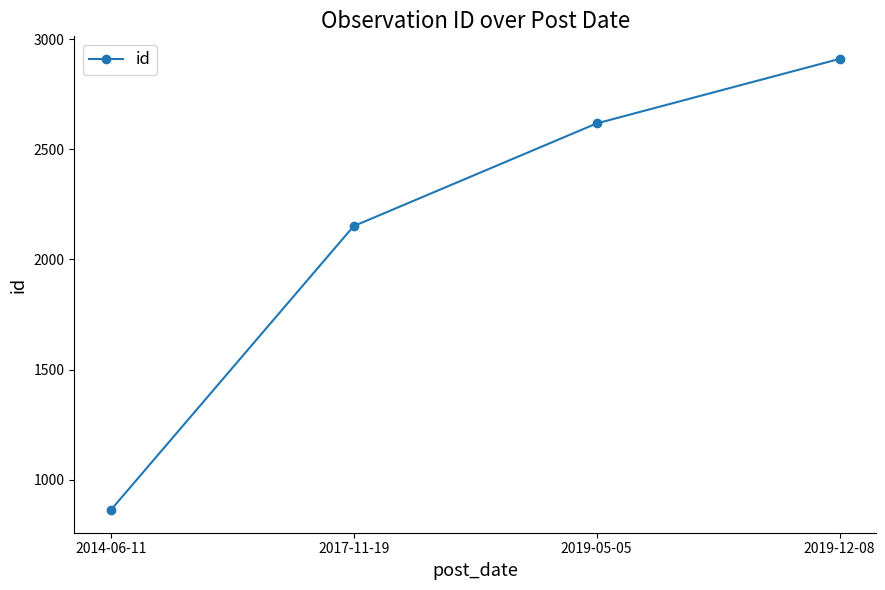

How many categories are shown in the chart?

4